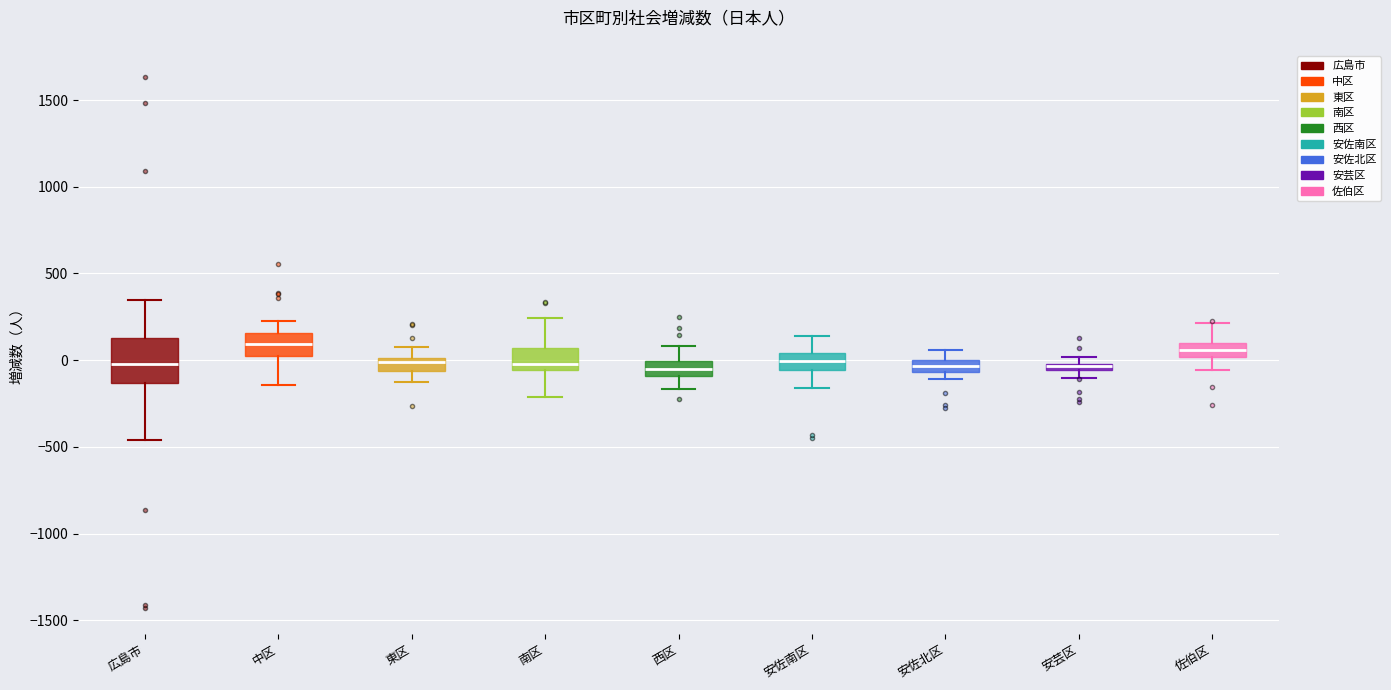

Which box is the tallest, from its lower edge to its upper edge?

広島市